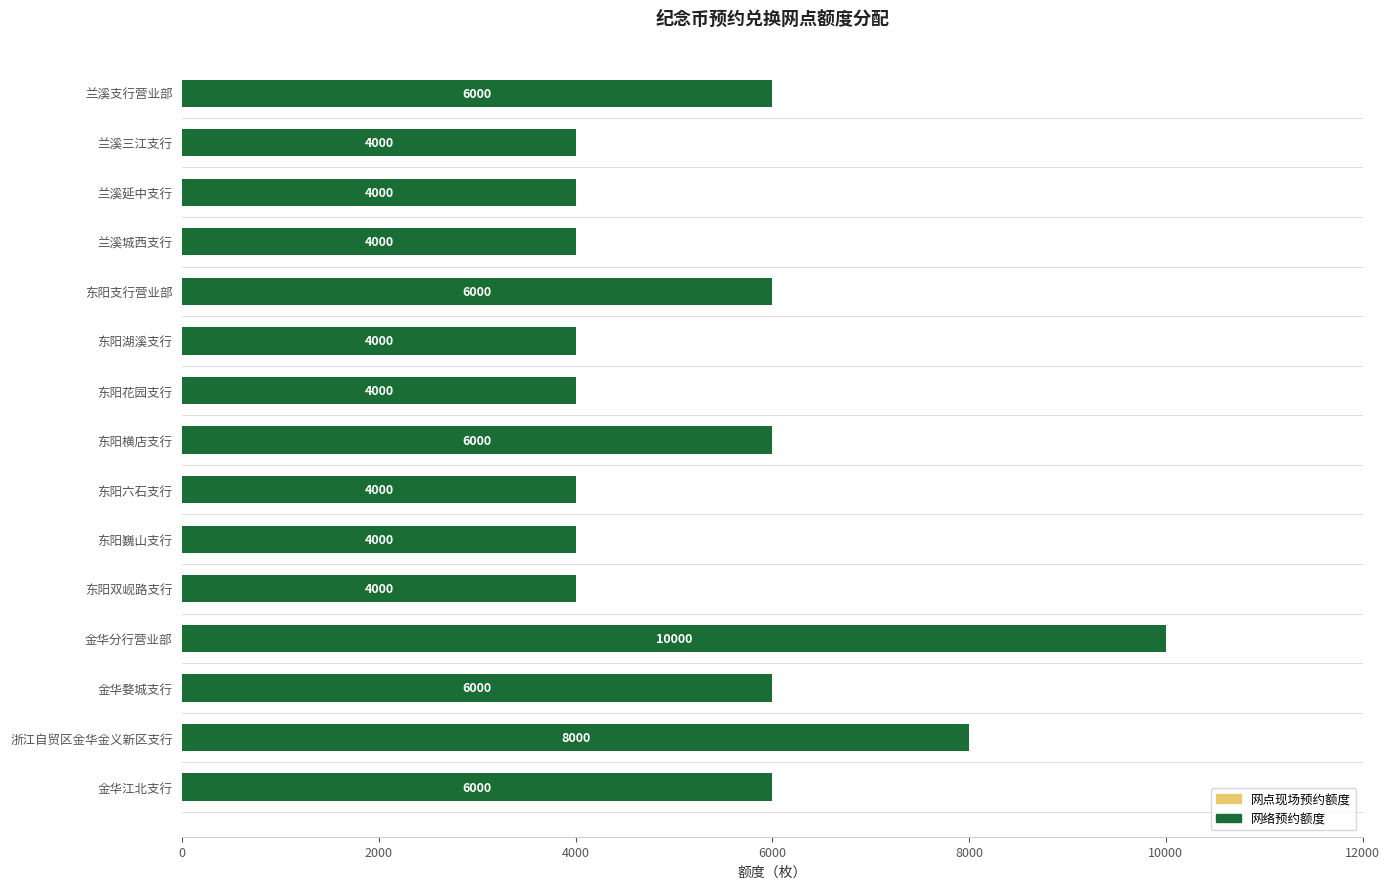

Reading top to bottom, extract all data points from this chart.

兰溪支行营业部=6000	兰溪三江支行=4000	兰溪延中支行=4000	兰溪城西支行=4000	东阳支行营业部=6000	东阳湖溪支行=4000	东阳花园支行=4000	东阳横店支行=6000	东阳六石支行=4000	东阳巍山支行=4000	东阳双岘路支行=4000	金华分行营业部=10000	金华婺城支行=6000	浙江自贸区金华金义新区支行=8000	金华江北支行=6000